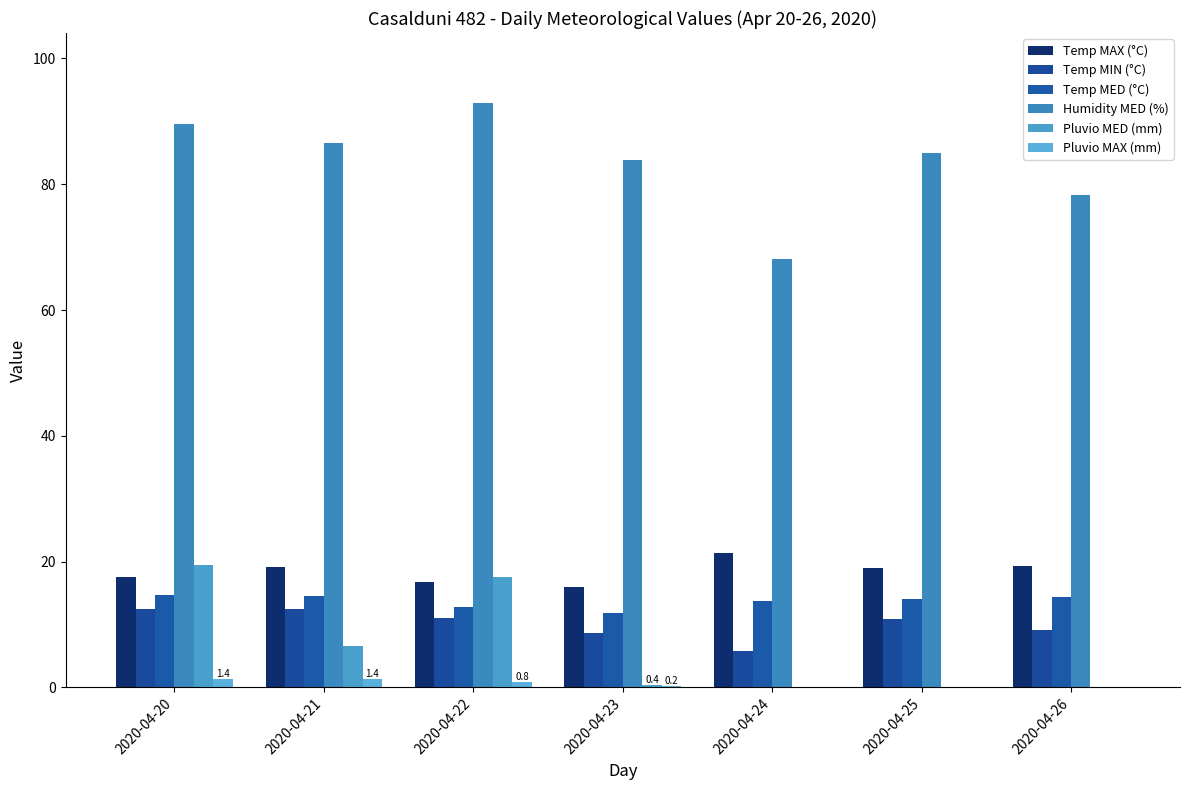

What are all the series names shown in the legend?

Temp MAX (°C), Temp MIN (°C), Temp MED (°C), Humidity MED (%), Pluvio MED (mm), Pluvio MAX (mm)